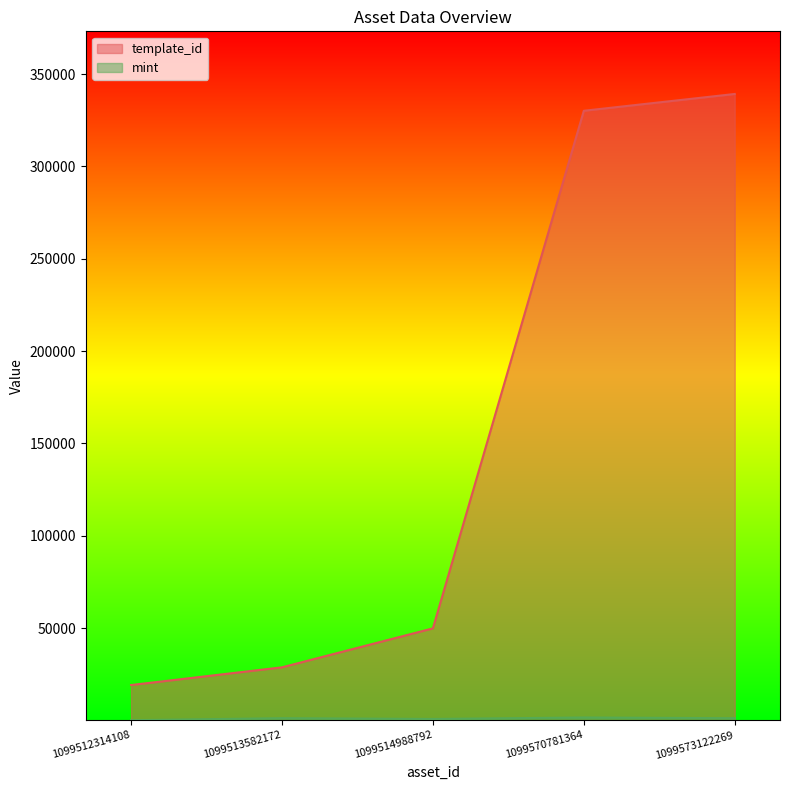

At how many categories does at least one series exceed 87101?

2